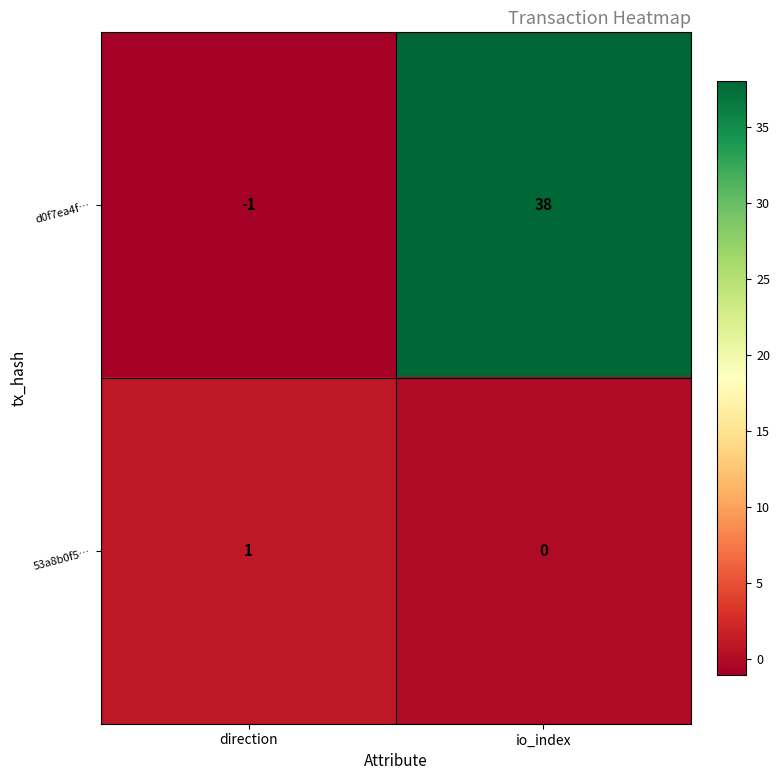

Reading left to right, transcribe all the data shown in this chart.

d0f7ea4f…: -1	38
53a8b0f5…: 1	0